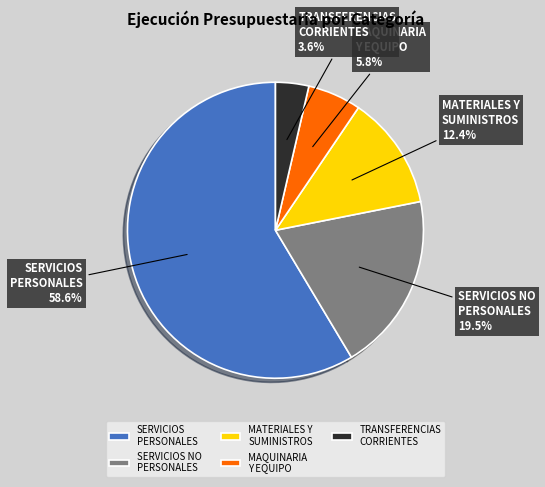

To the nearest percent, what is the combined percentage of MATERIALES Y SUMINISTROS and MAQUINARIA Y EQUIPO?

18%